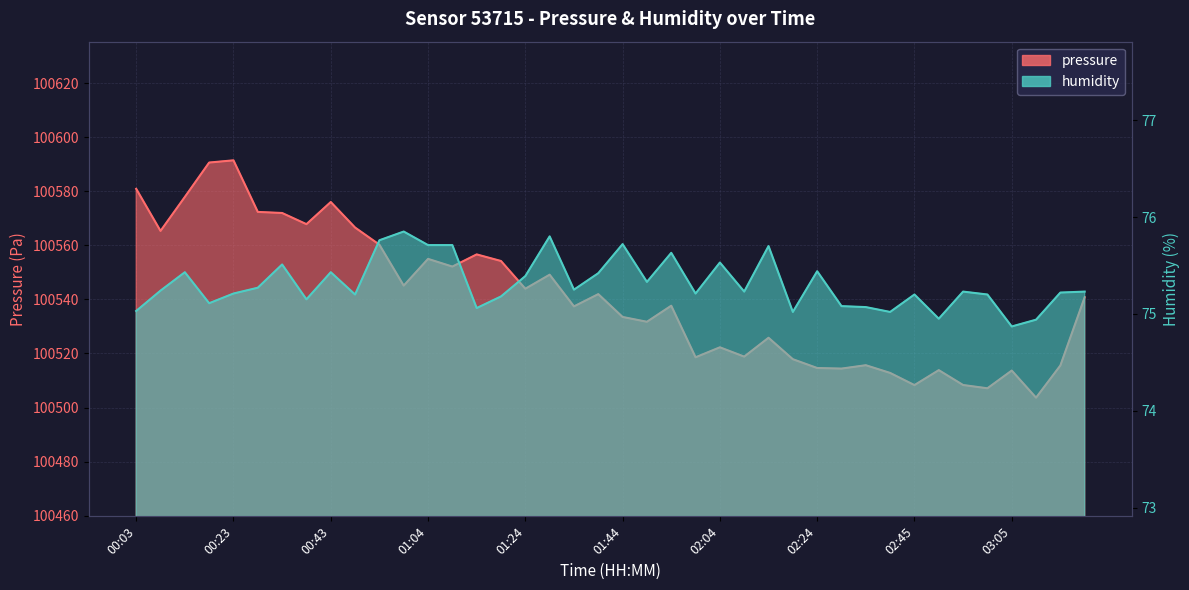

At which label does humidity reach its minimum?

03:05